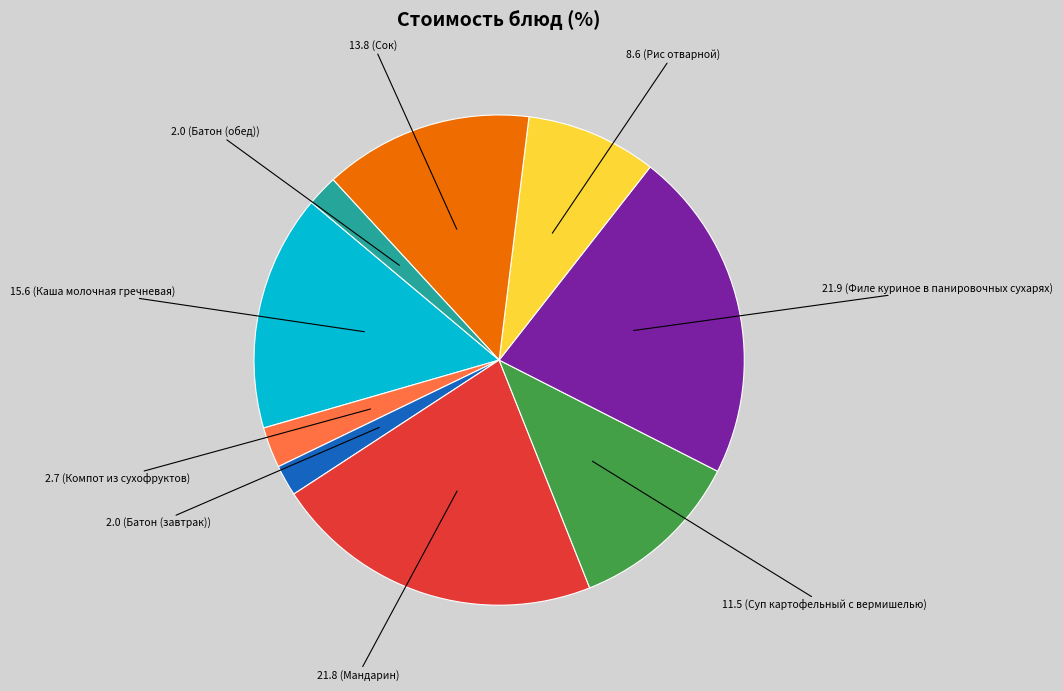

Is there a majority slice in this chart?

No